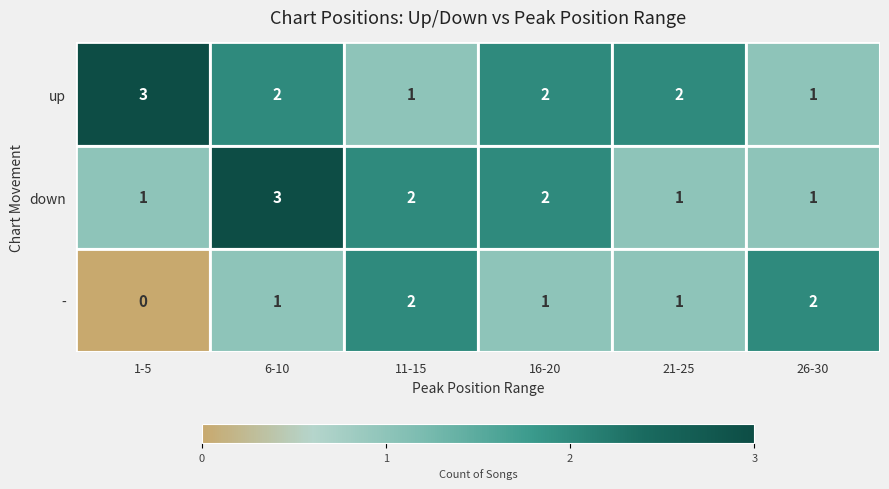

What is the spread (max minus min) of values at 11-15?

1